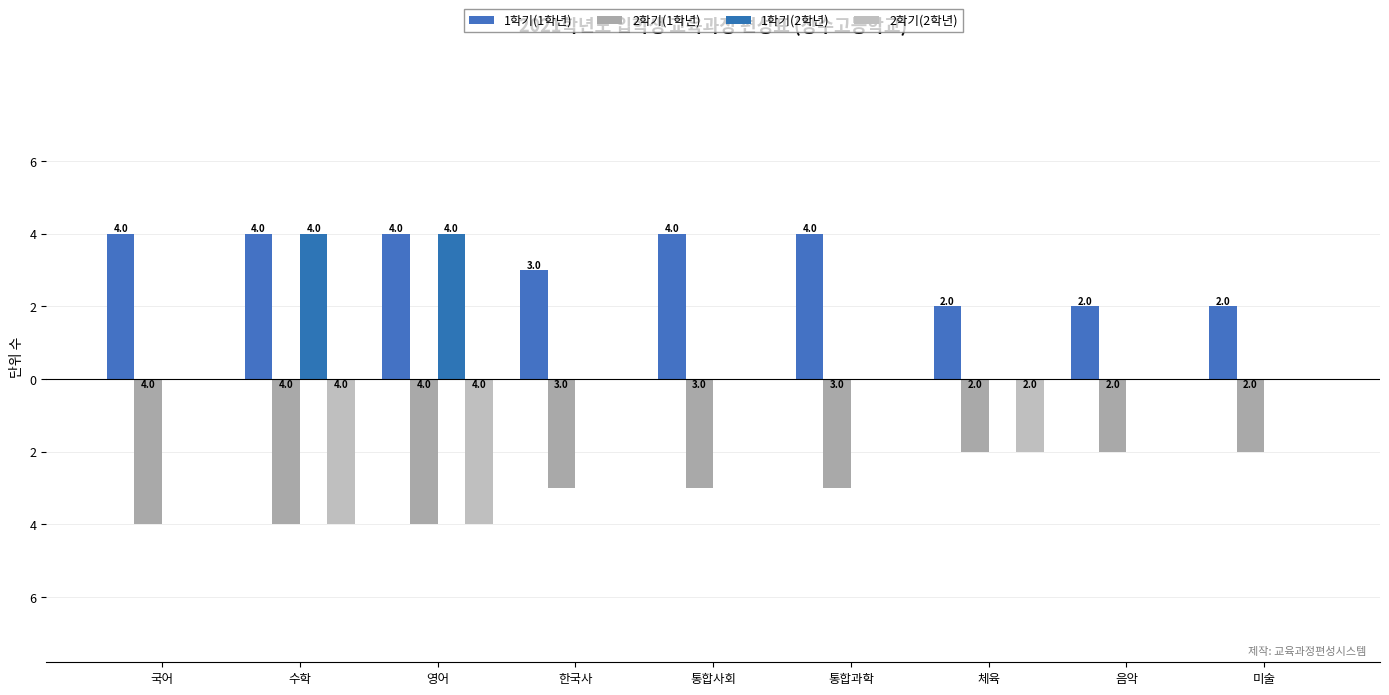

What is the difference between the second highest and second lowest values in the 1학기(1학년) series?

2